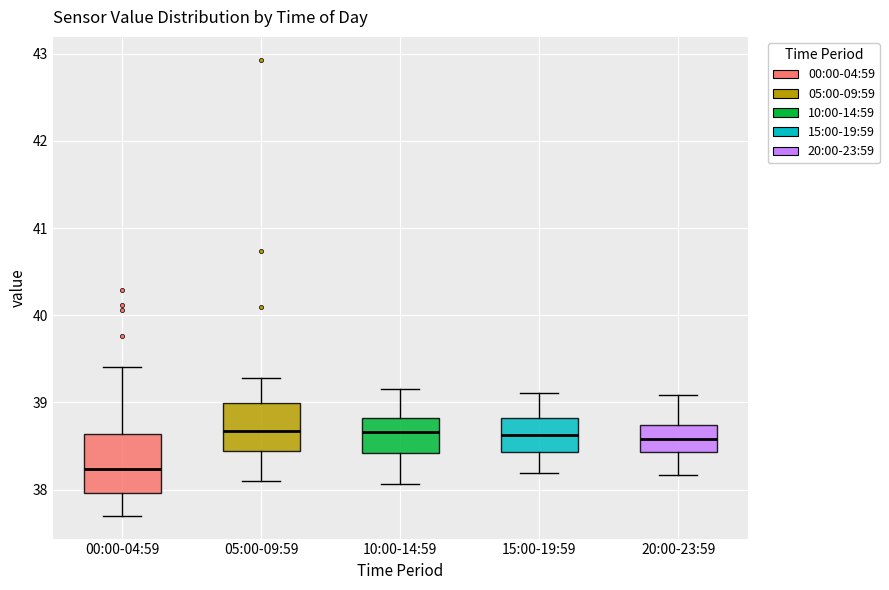

Reading left to right, transcribe this box plot: for each box, give where its median line is, the range the box spans, and where its two whiskers end, as read against the y-axis. The values are not printed on the chart, so give them approximately, as read against the axis.

00:00-04:59: median 38.2, box 38.0 to 38.6, whiskers 37.7 to 39.4
05:00-09:59: median 38.7, box 38.4 to 39.0, whiskers 38.1 to 39.3
10:00-14:59: median 38.7, box 38.4 to 38.8, whiskers 38.1 to 39.2
15:00-19:59: median 38.6, box 38.4 to 38.8, whiskers 38.2 to 39.1
20:00-23:59: median 38.6, box 38.4 to 38.7, whiskers 38.2 to 39.1